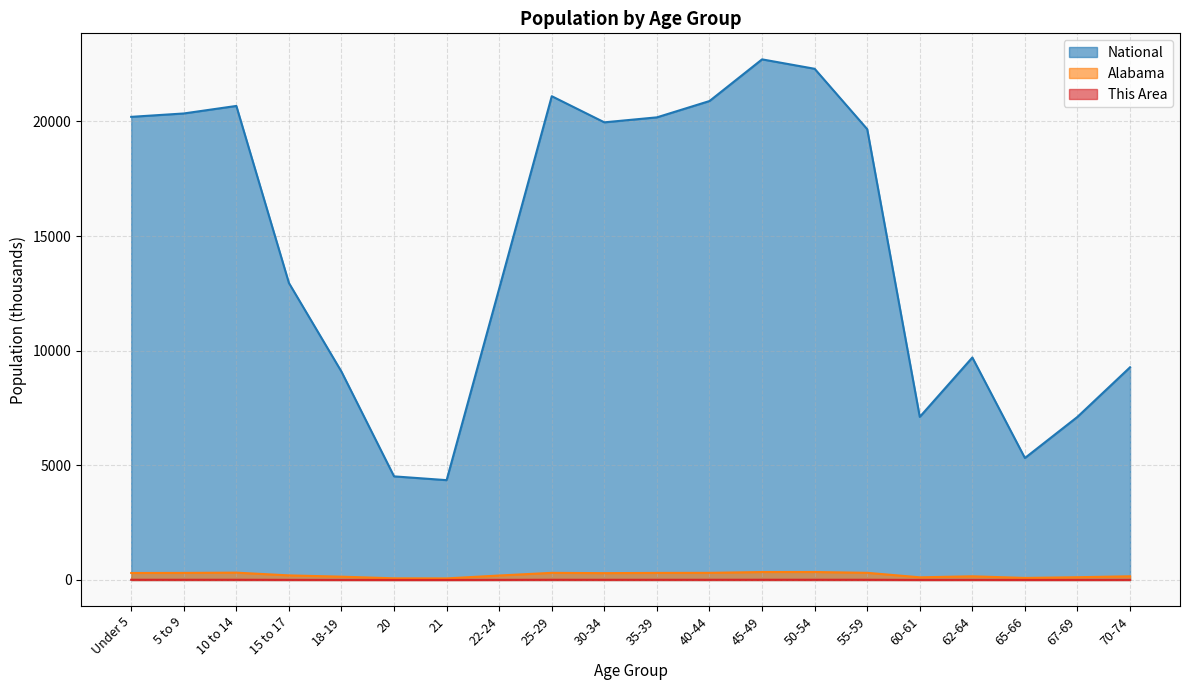

Rank the series by their maximum value, from highest to lowest.

National, Alabama, This Area